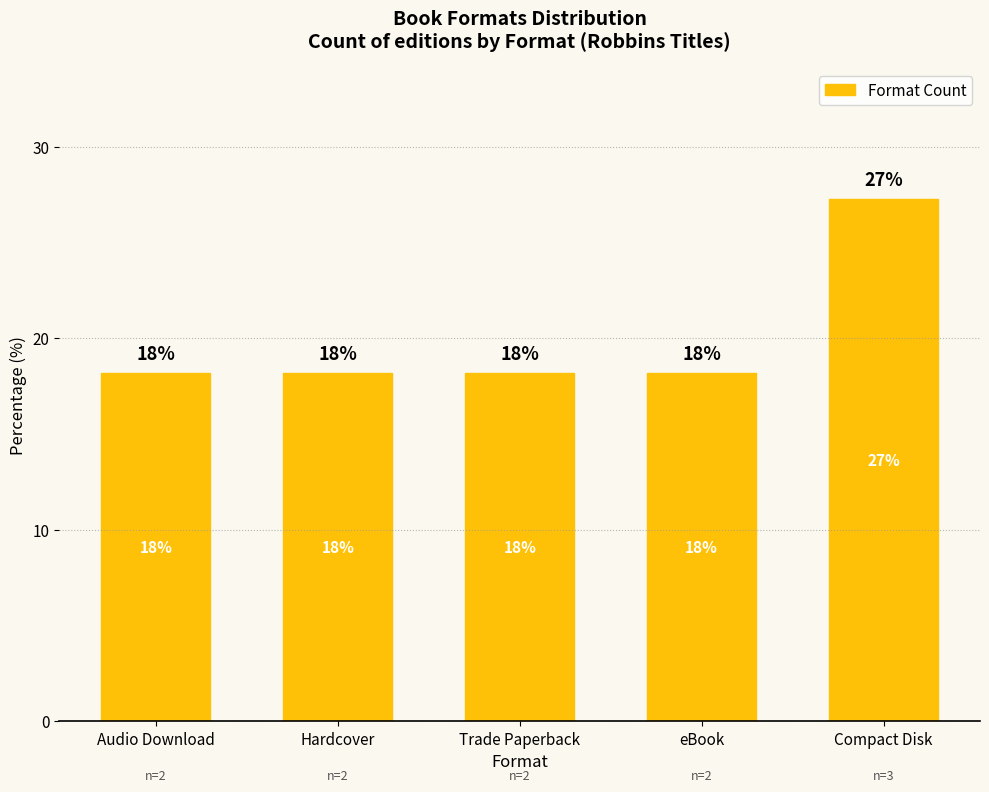

How many bars are there in total?

5